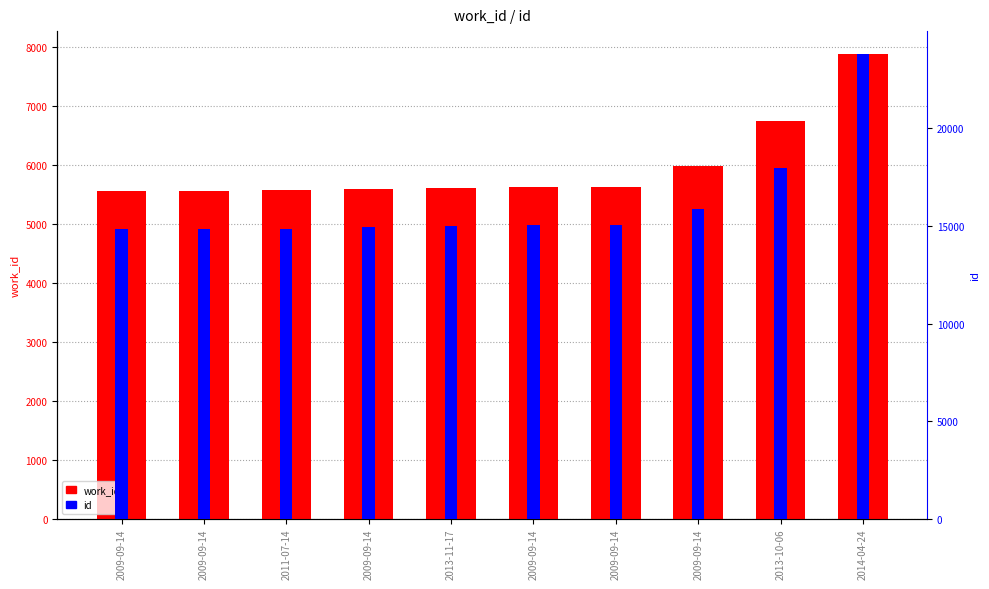

At which label does work_id reach its peak?

2014-04-24